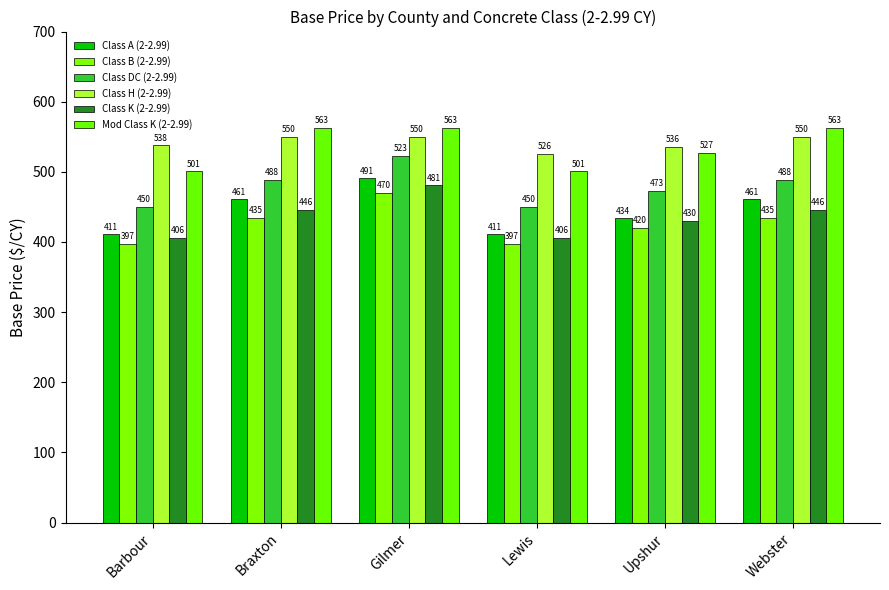

How many distinct data groups are displayed?

6